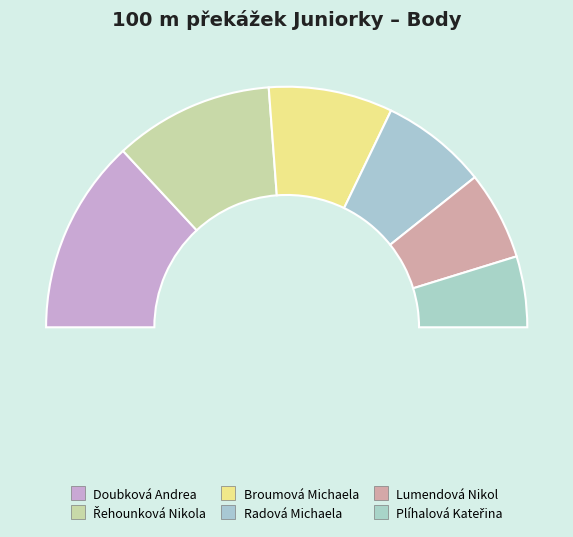

Is there a majority slice in this chart?

No